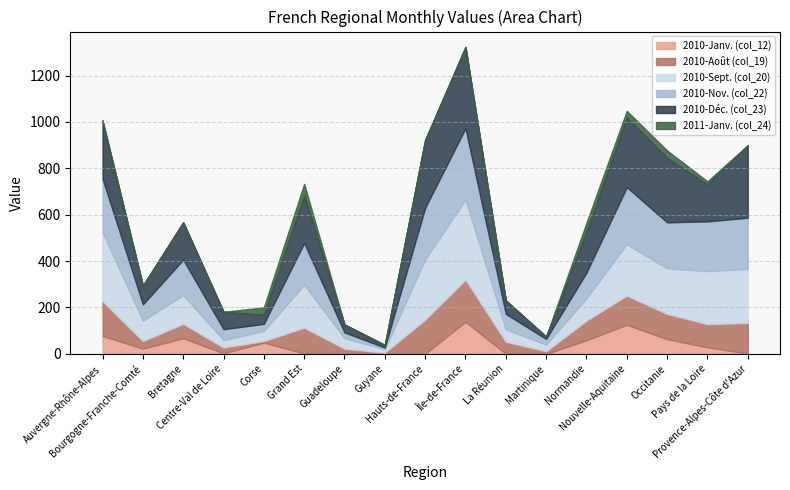

Which series has the largest range (max minus min)?

2010-Déc. (col_23)